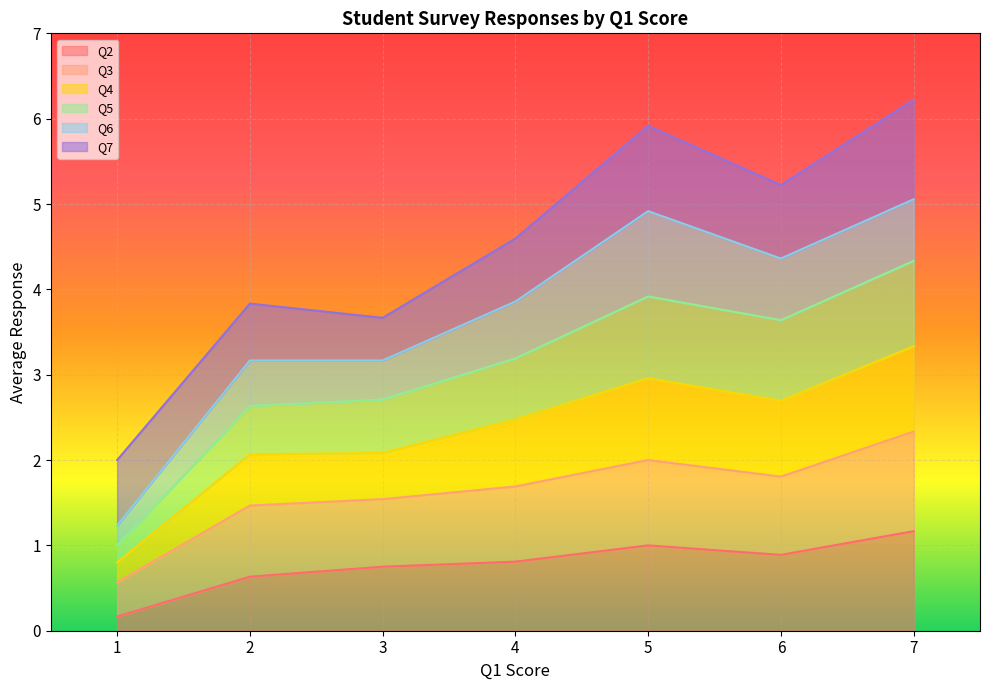

The Q2 series shows 0.9 at 6. True or false?

True